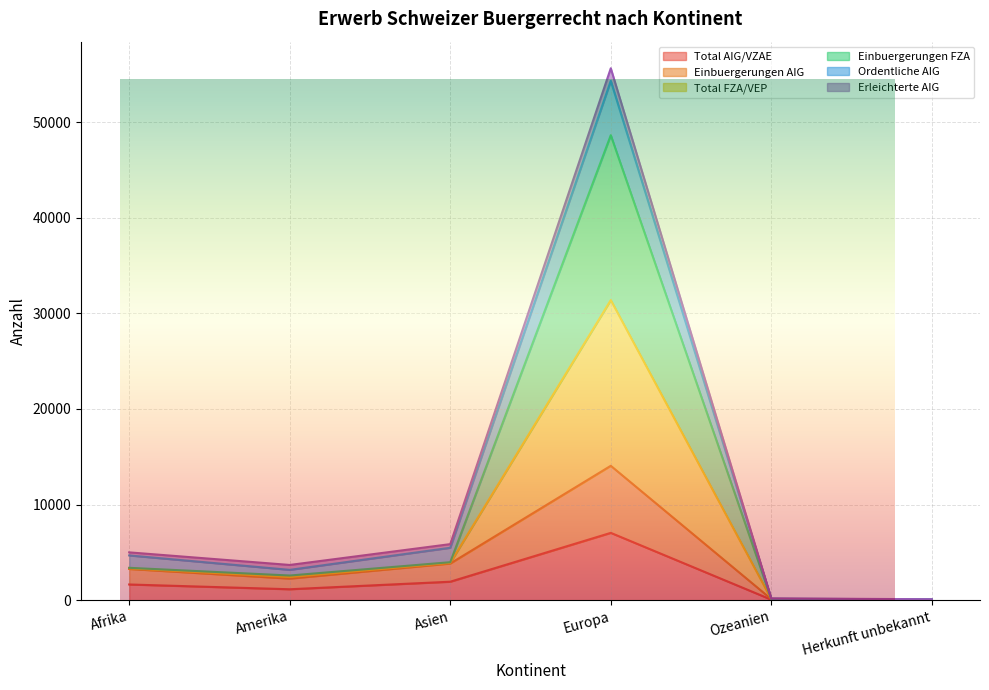

True or false: Einbuergerungen AIG has more than 0 interior local peaks.

True